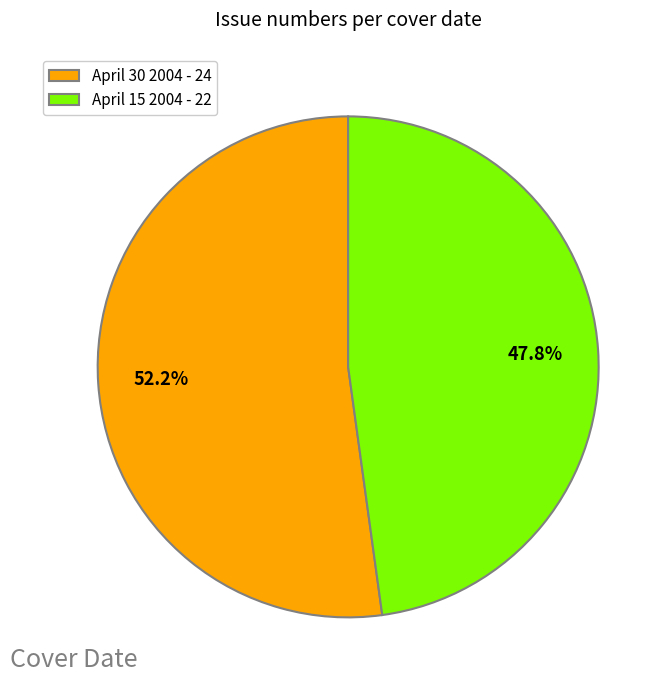

Does April 30 2004 - 24 represent more than half of the total?

Yes